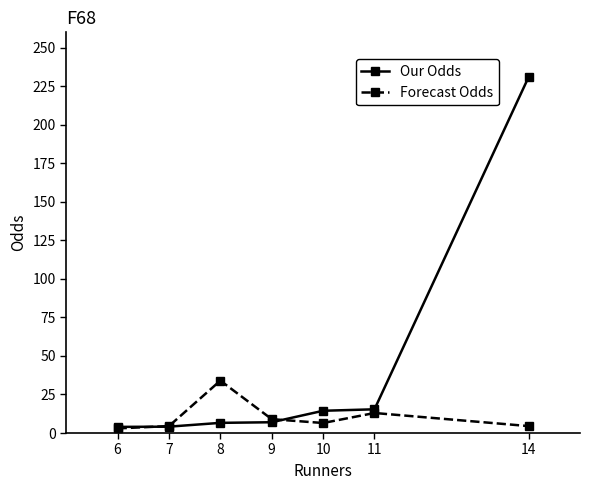

List the series in order of their peak value, highest first.

Our Odds, Forecast Odds